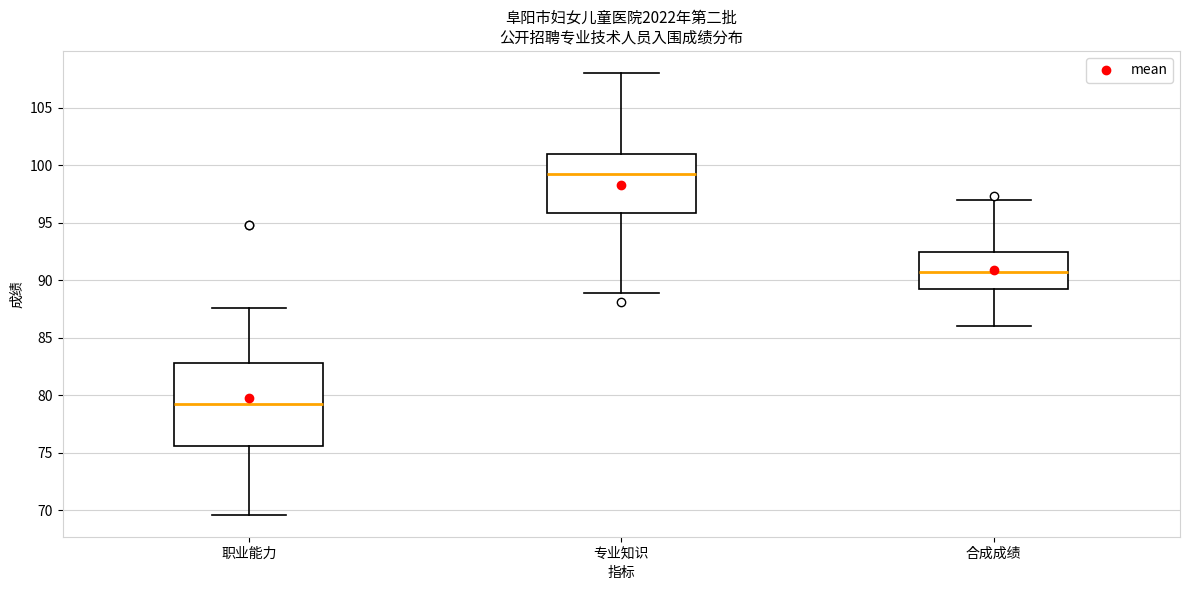

Comparing the boxes themselves (not the whiskers), which one is the tallest?

职业能力